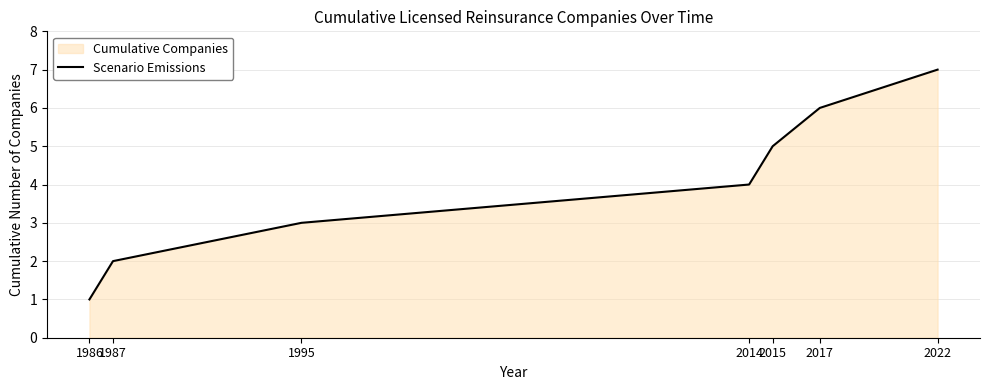

Reading right to left, what are all the values shown in this chart?

7	6	5	4	3	2	1